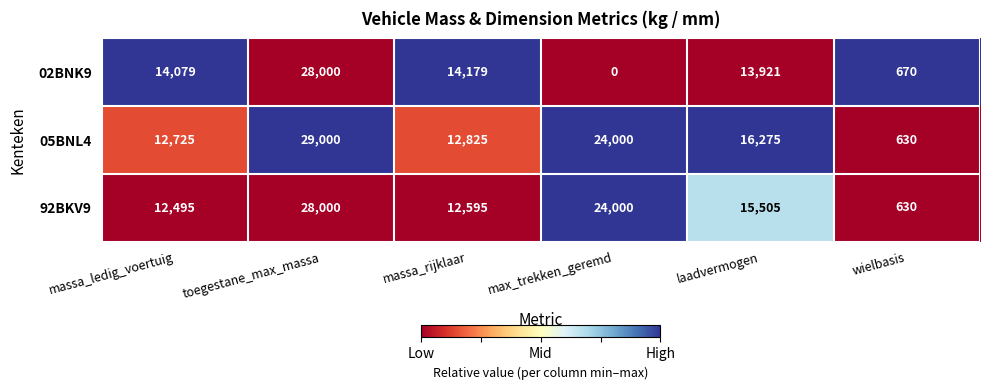

Rank the series at massa_ledig_voertuig from highest to lowest value.

02BNK9, 05BNL4, 92BKV9